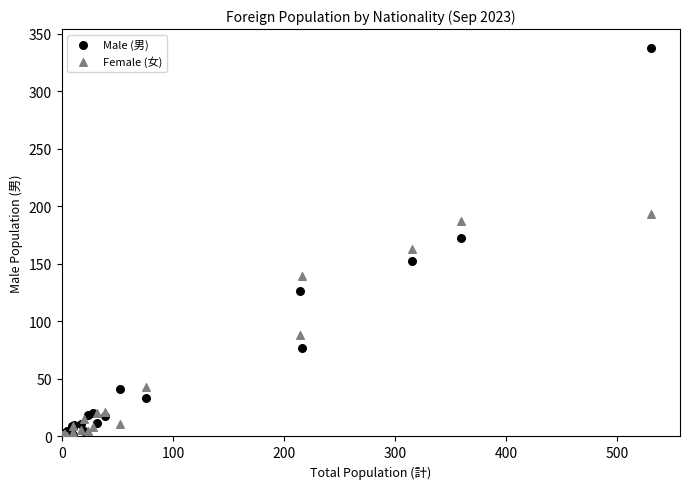

Which series reaches the maximum Y coordinate?

Male (男)